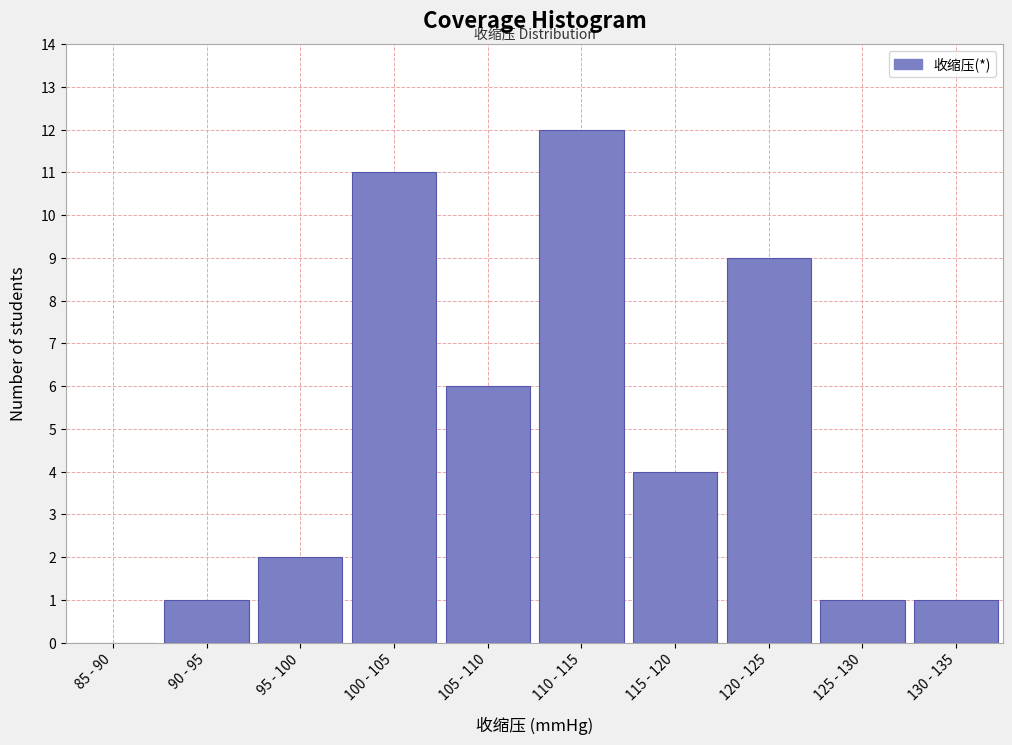

Reading right to left, list all the values displayed in this chart.

130 - 135=1	125 - 130=1	120 - 125=9	115 - 120=4	110 - 115=12	105 - 110=6	100 - 105=11	95 - 100=2	90 - 95=1	85 - 90=0